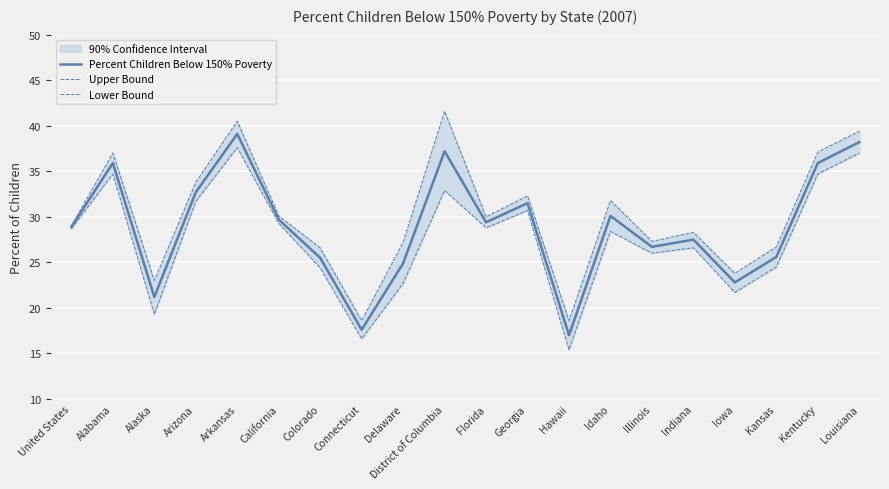

What is the label of the 1st point from the left?

United States